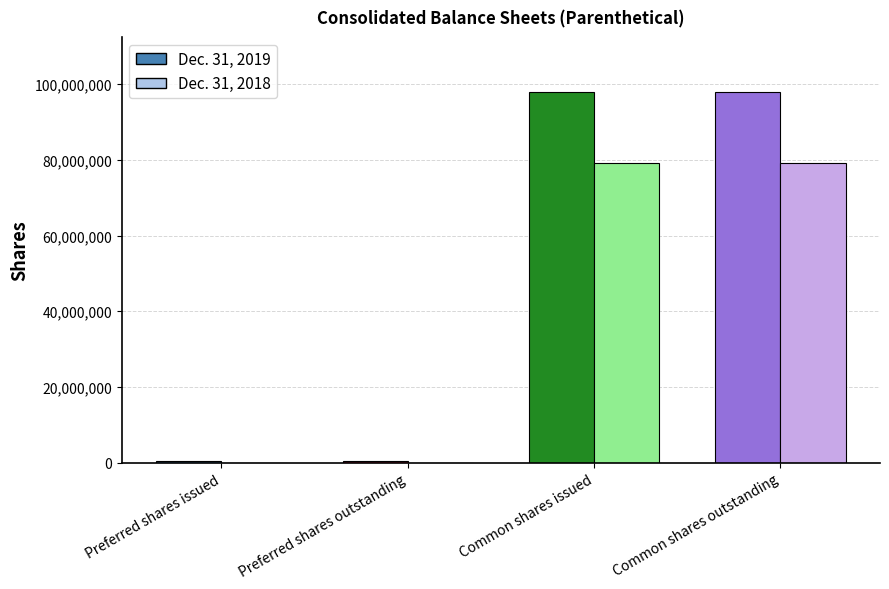

What is the label of the 4th bar from the right?

Preferred shares issued